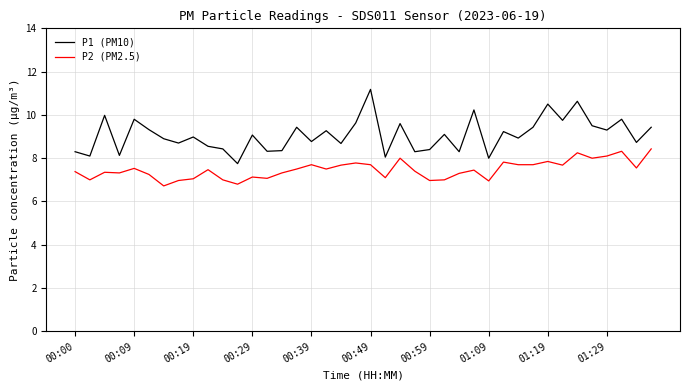

List the series in order of their overall mean, lowest first.

P2 (PM2.5), P1 (PM10)